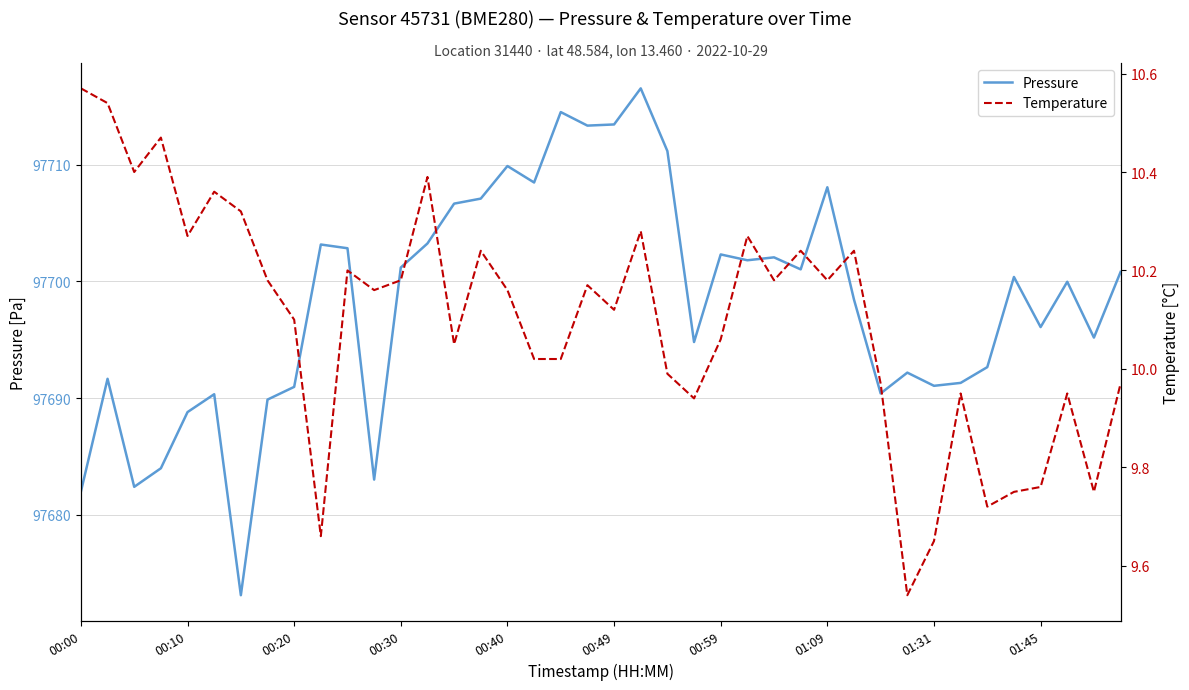

True or false: Temperature has a value of 2.4 at 30.

False